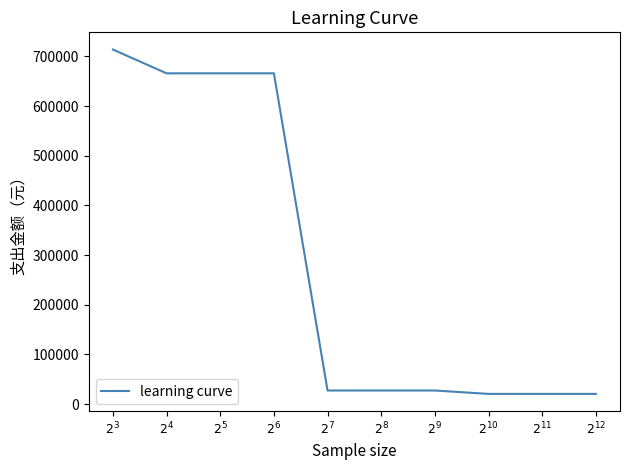

What is the average value?

285472.9